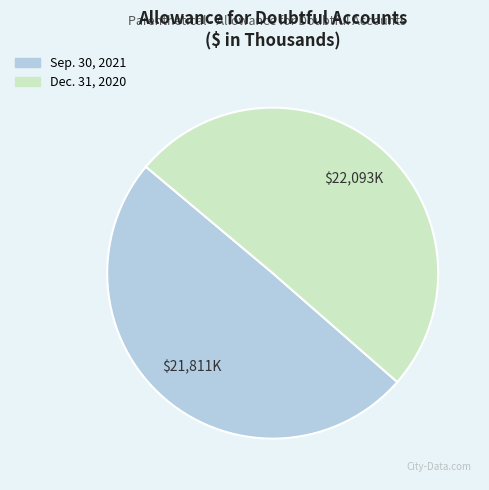

Which category accounts for the majority?

Dec. 31, 2020